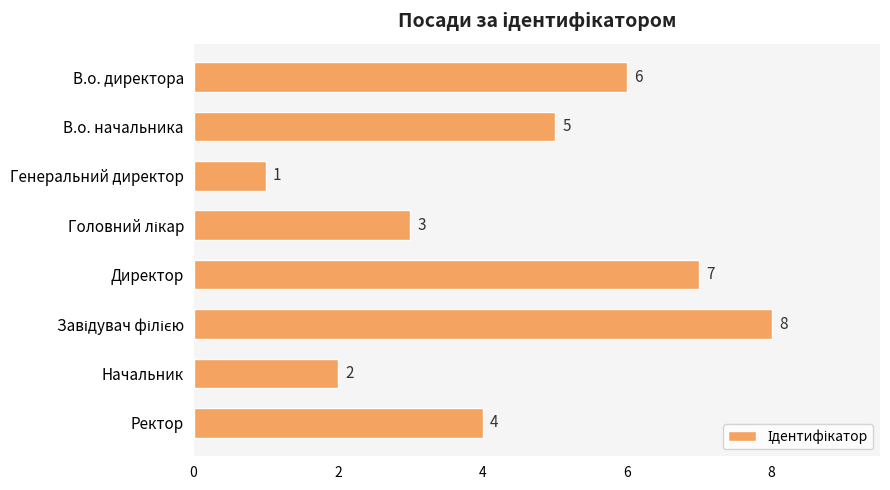

How many bars are there in total?

8